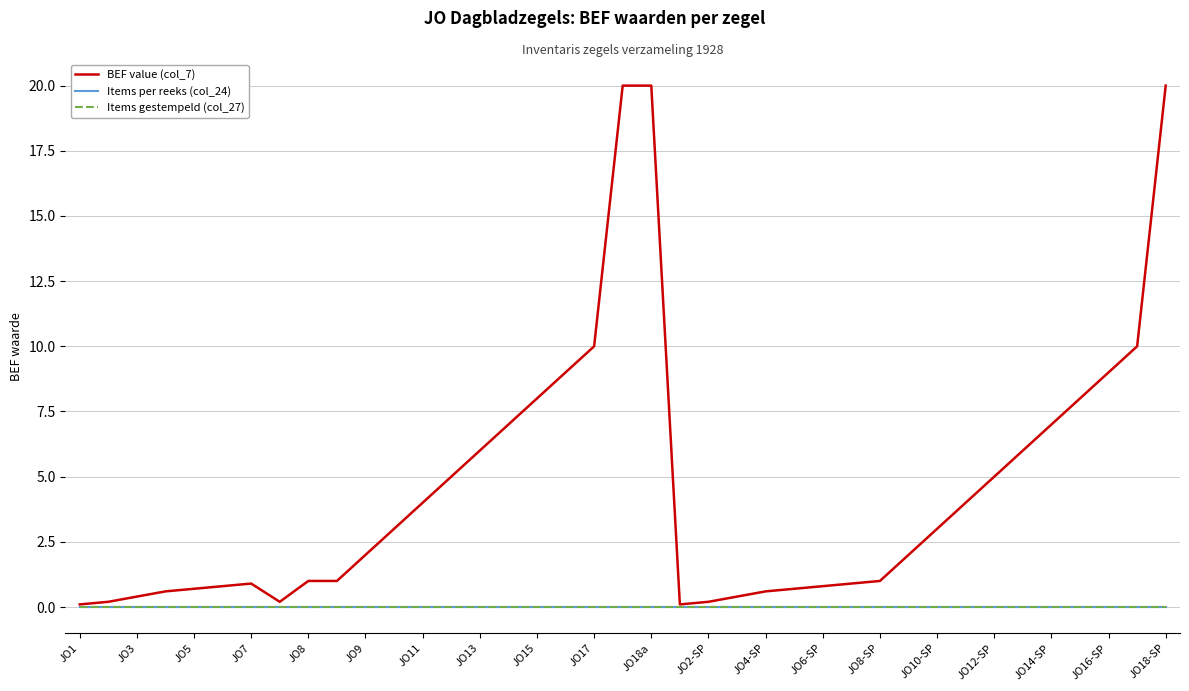

True or false: BEF value (col_7) and Items gestempeld (col_27) cross at least once.

False